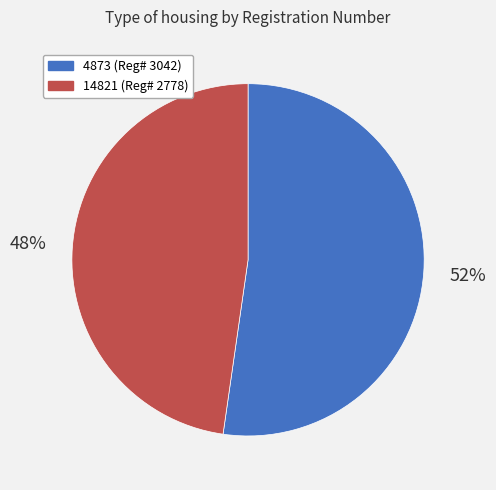

Does any single category account for the majority?

Yes